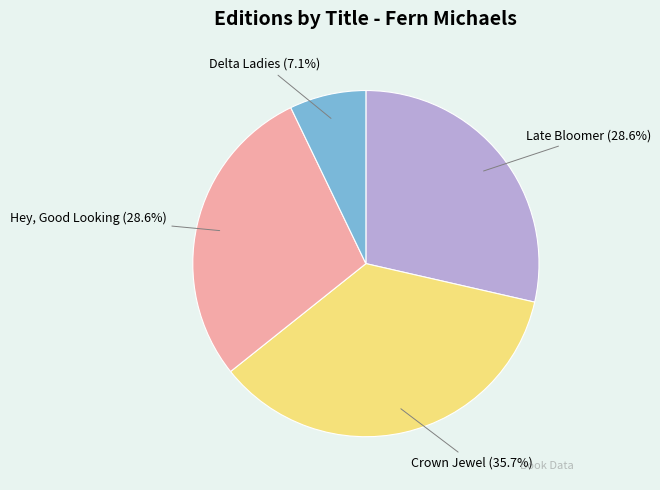

Do Crown Jewel and Late Bloomer together represent more than half of the pie?

Yes